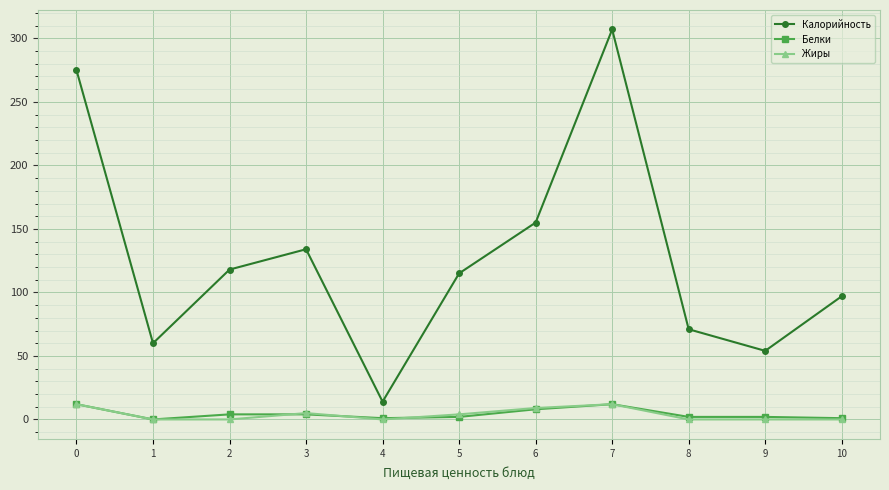

True or false: Калорийность and Жиры cross at least once.

False